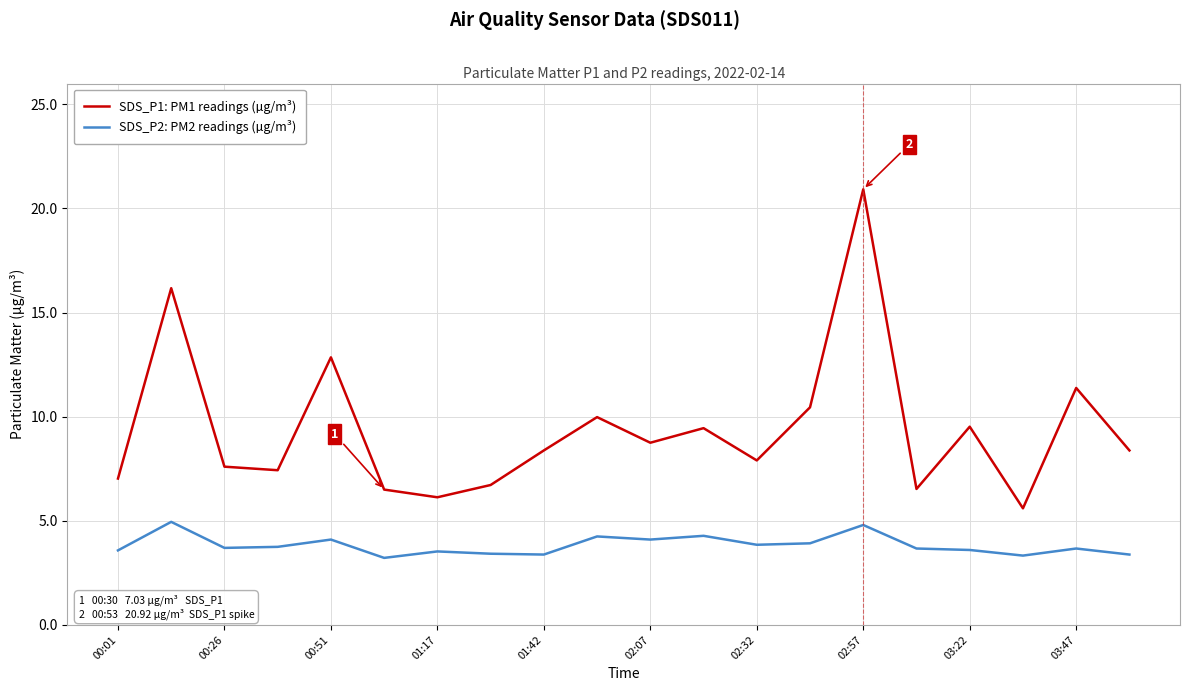

List the series in order of their overall mean, lowest first.

SDS_P2: PM2 readings (µg/m³), SDS_P1: PM1 readings (µg/m³)